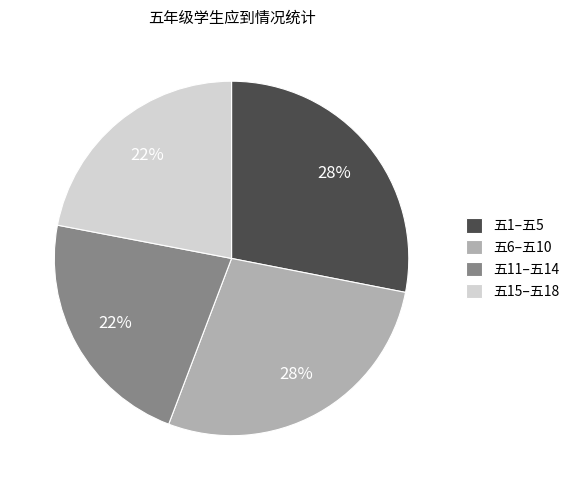

How many segments does this pie chart have?

4